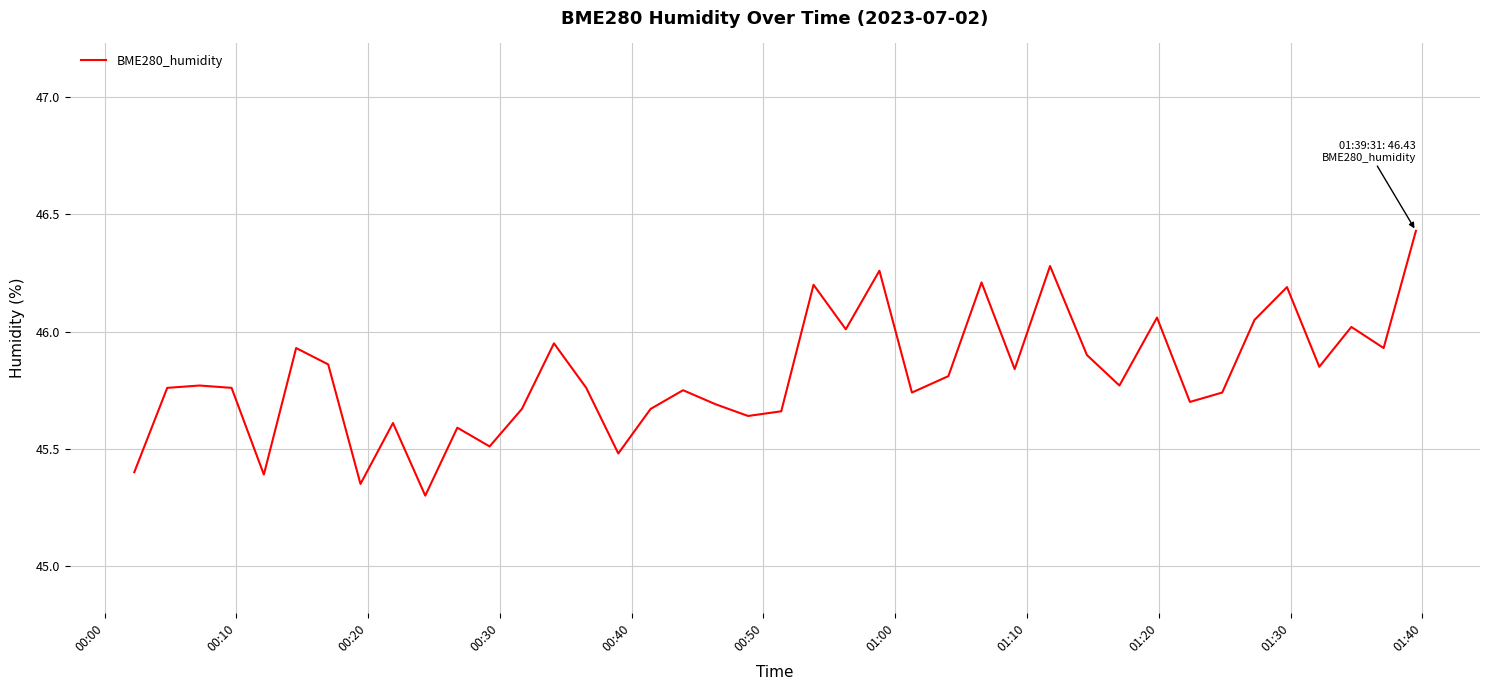

What is the smallest value displayed?

45.3